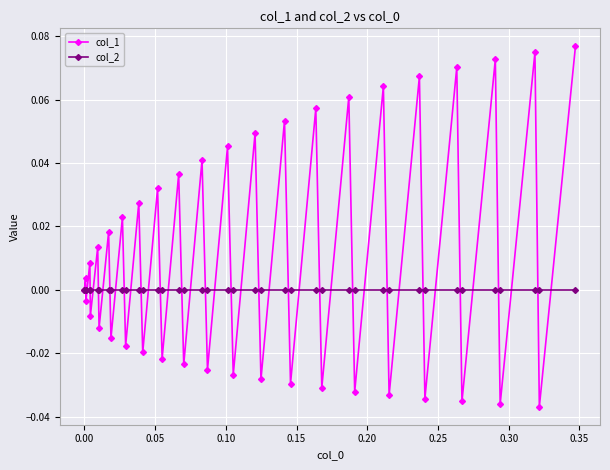

Which series has the widest spread of values?

col_1